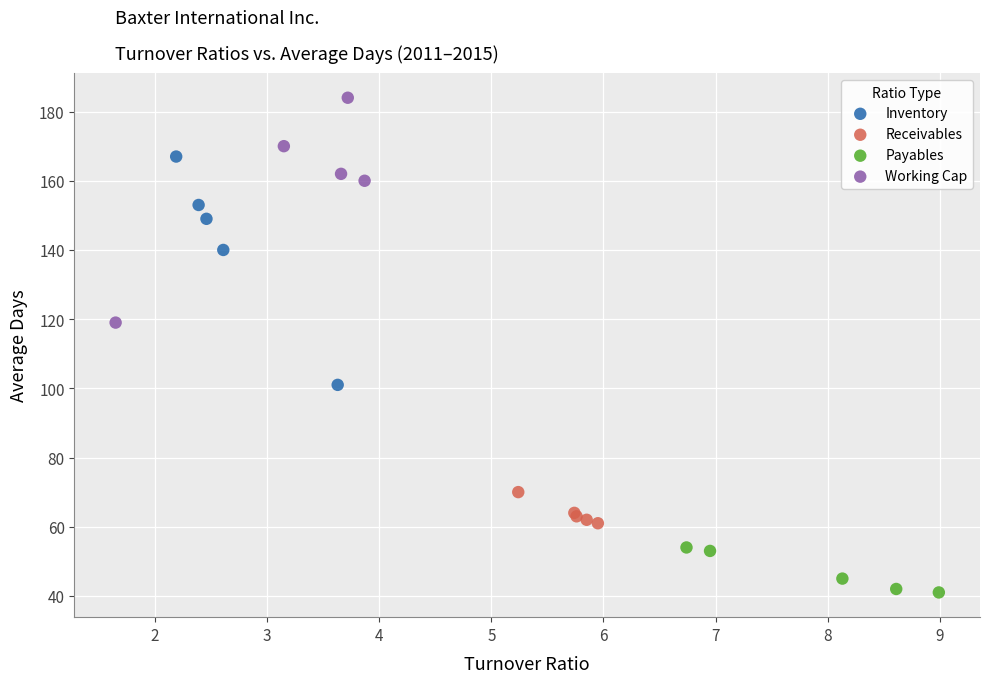

Which series has the widest spread of Y values?

Inventory